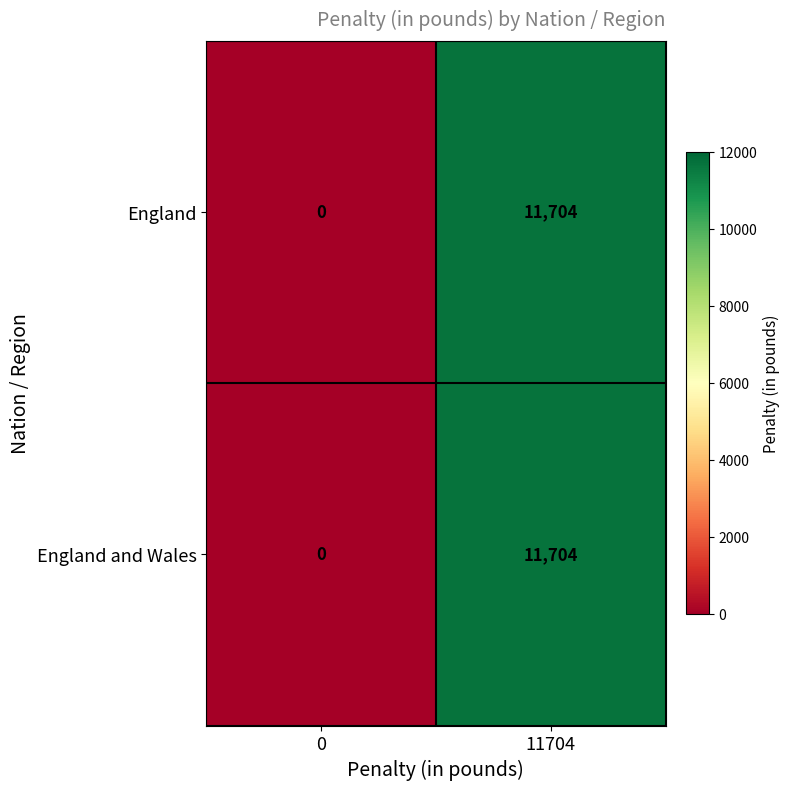

True or false: England and Wales has a value of 17681 at 11704.

False